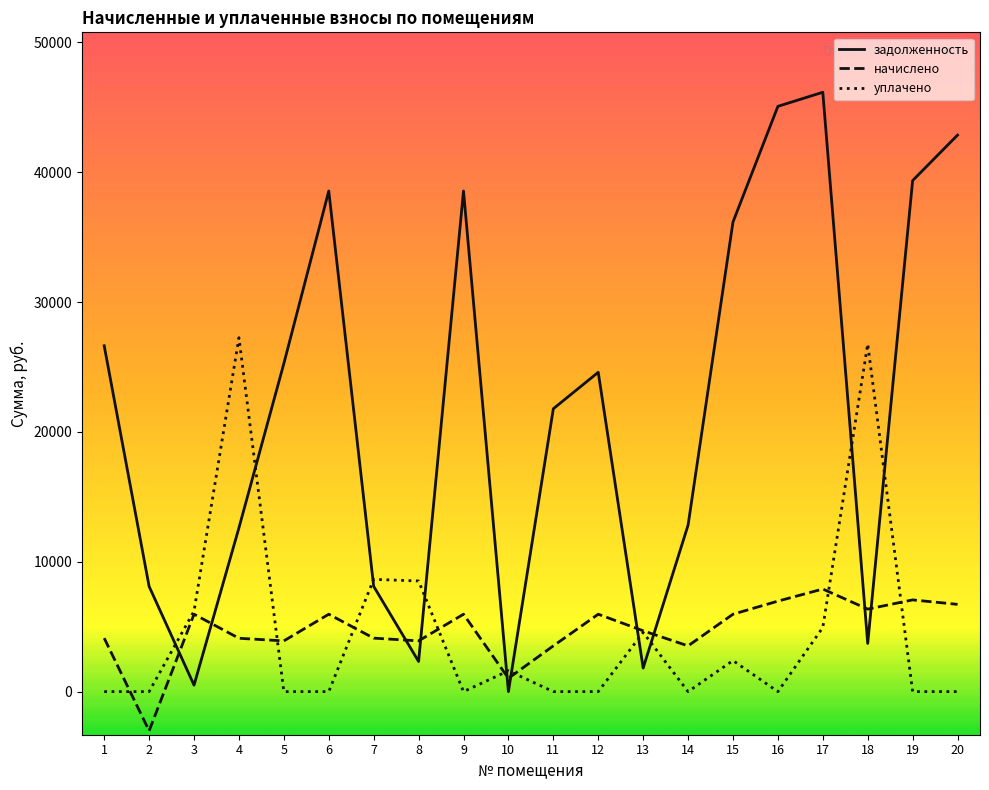

Is the value of задолженность at 19 greater than the value of начислено at 6?

Yes